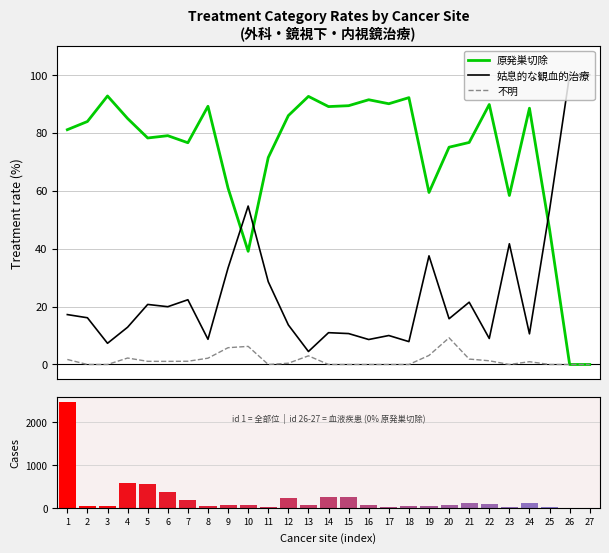

What value does the 原発巣切除 series have at 4?

84.9